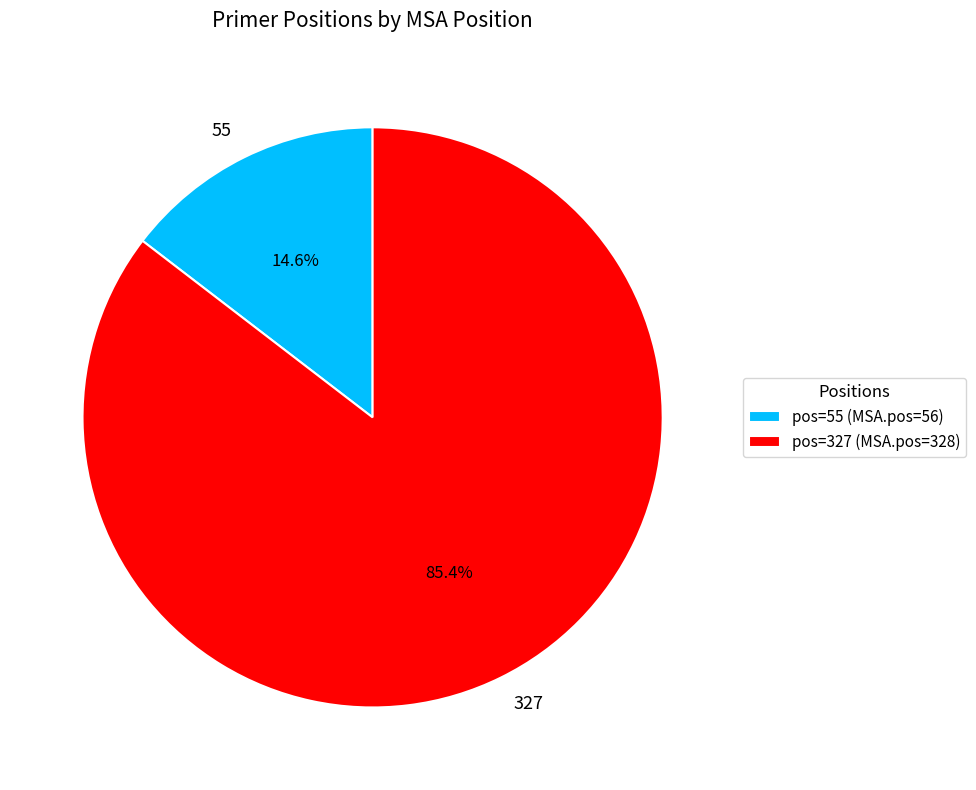

True or false: 55 accounts for 21% of the total.

False